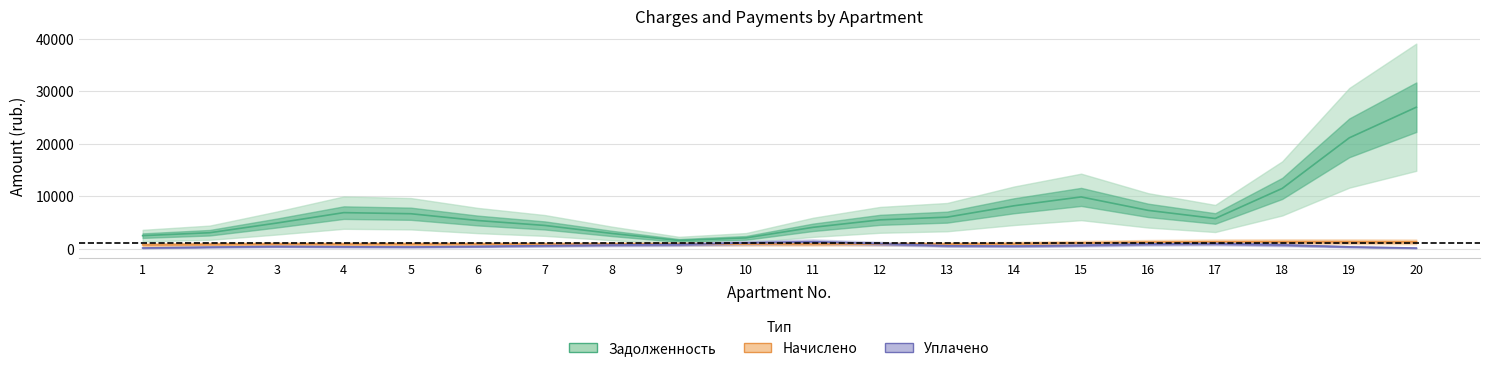

Is the value of uplacheno at 20 greater than the value of nachisleno at 1?

No